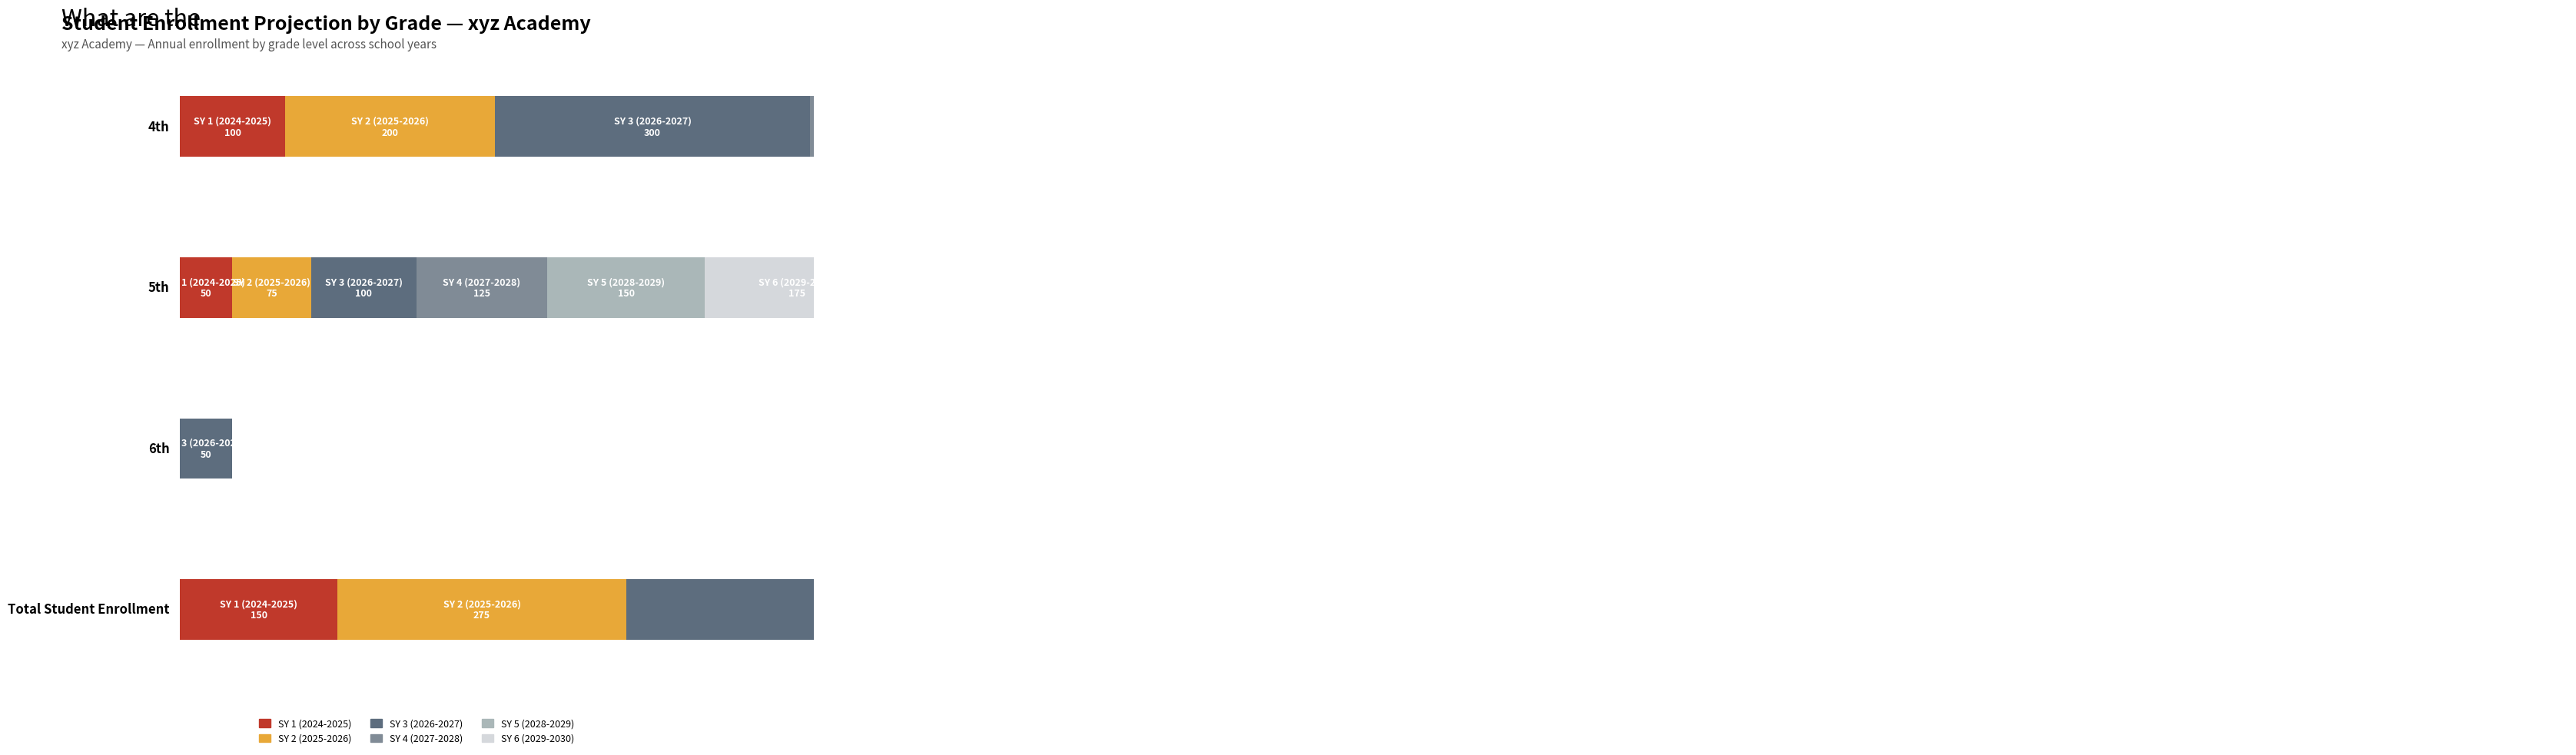

What is the label of the 3rd bar from the right?

5th